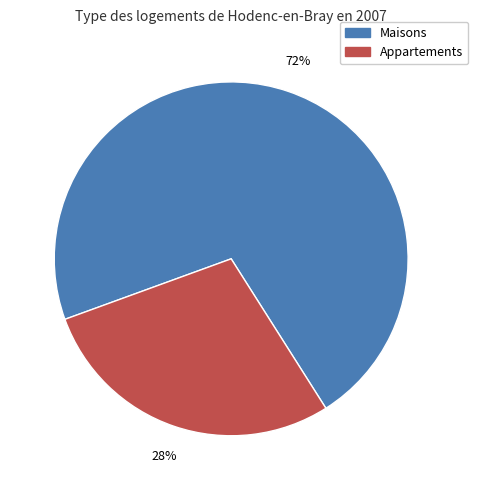

To the nearest percent, what is the average slice percentage?

50%